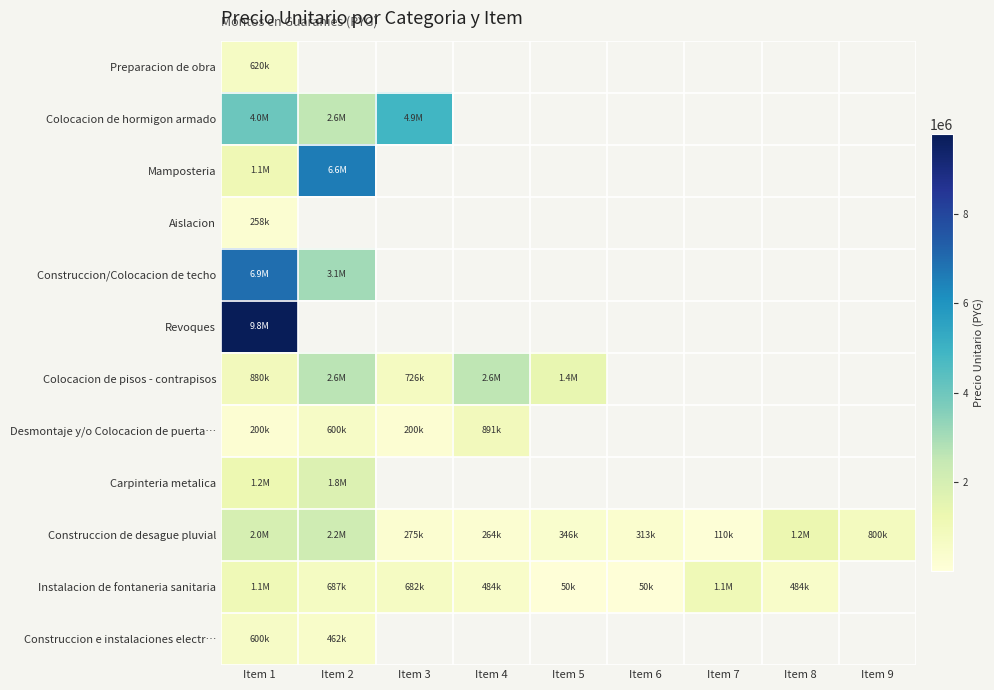

Which label corresponds to the smallest value in the chart?

Item 2